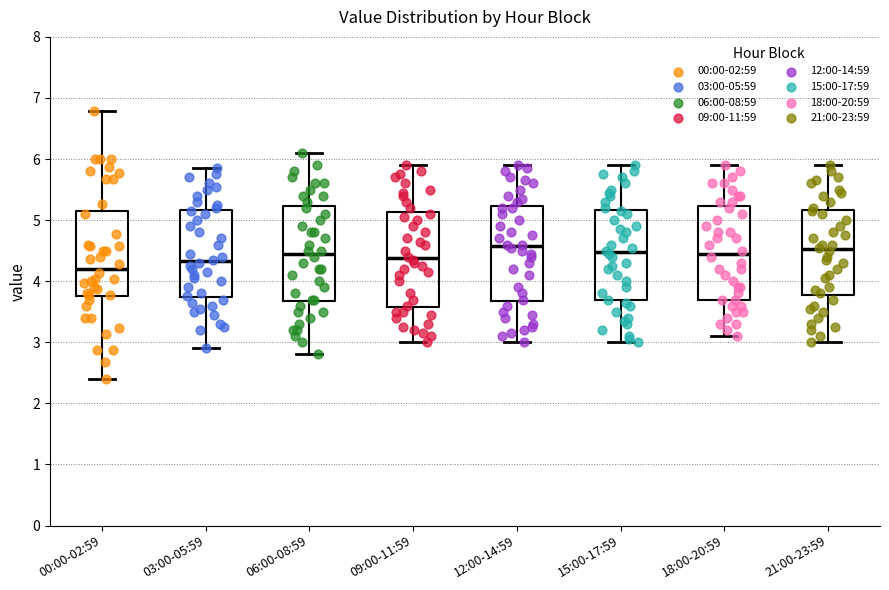

Reading left to right, read every box against the y-axis: the position of its median line, the range the box covers, and the ends of its whiskers. The values are not printed on the chart, so give them approximately, as read against the axis.

00:00-02:59: median 4.2, box 3.8 to 5.1, whiskers 2.4 to 6.8
03:00-05:59: median 4.3, box 3.7 to 5.2, whiskers 2.9 to 5.9
06:00-08:59: median 4.5, box 3.7 to 5.2, whiskers 2.8 to 6.1
09:00-11:59: median 4.4, box 3.6 to 5.1, whiskers 3.0 to 5.9
12:00-14:59: median 4.6, box 3.7 to 5.2, whiskers 3.0 to 5.9
15:00-17:59: median 4.5, box 3.7 to 5.2, whiskers 3.0 to 5.9
18:00-20:59: median 4.5, box 3.7 to 5.2, whiskers 3.1 to 5.9
21:00-23:59: median 4.5, box 3.8 to 5.2, whiskers 3.0 to 5.9